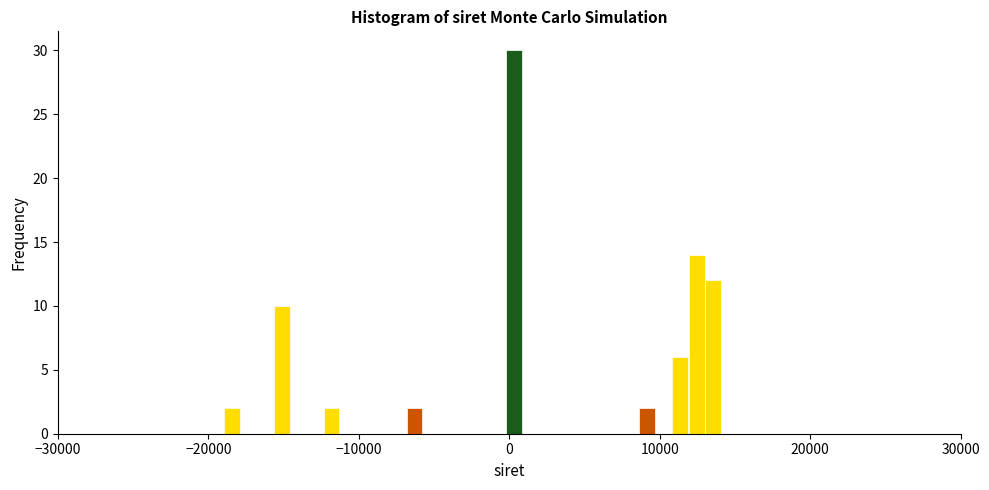

Around what value on the x-axis is the tallest bar? Give the approximate position of its centre, as read against the axis.

0